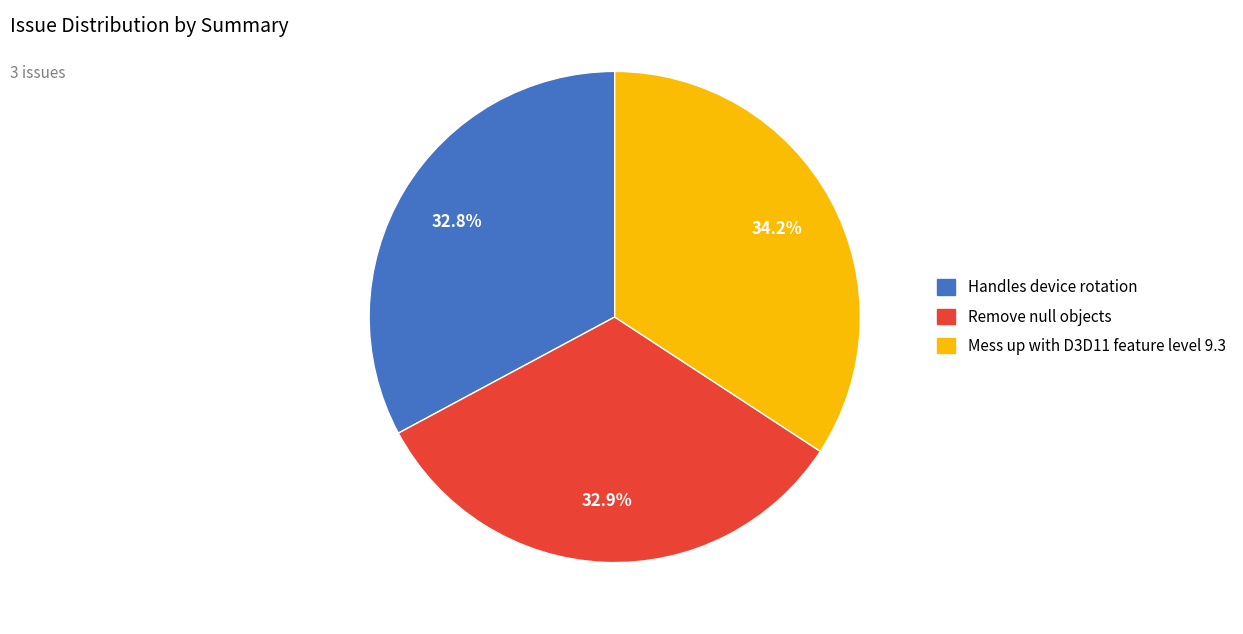

Which slice is the largest?

Mess up with D3D11 feature level 9.3